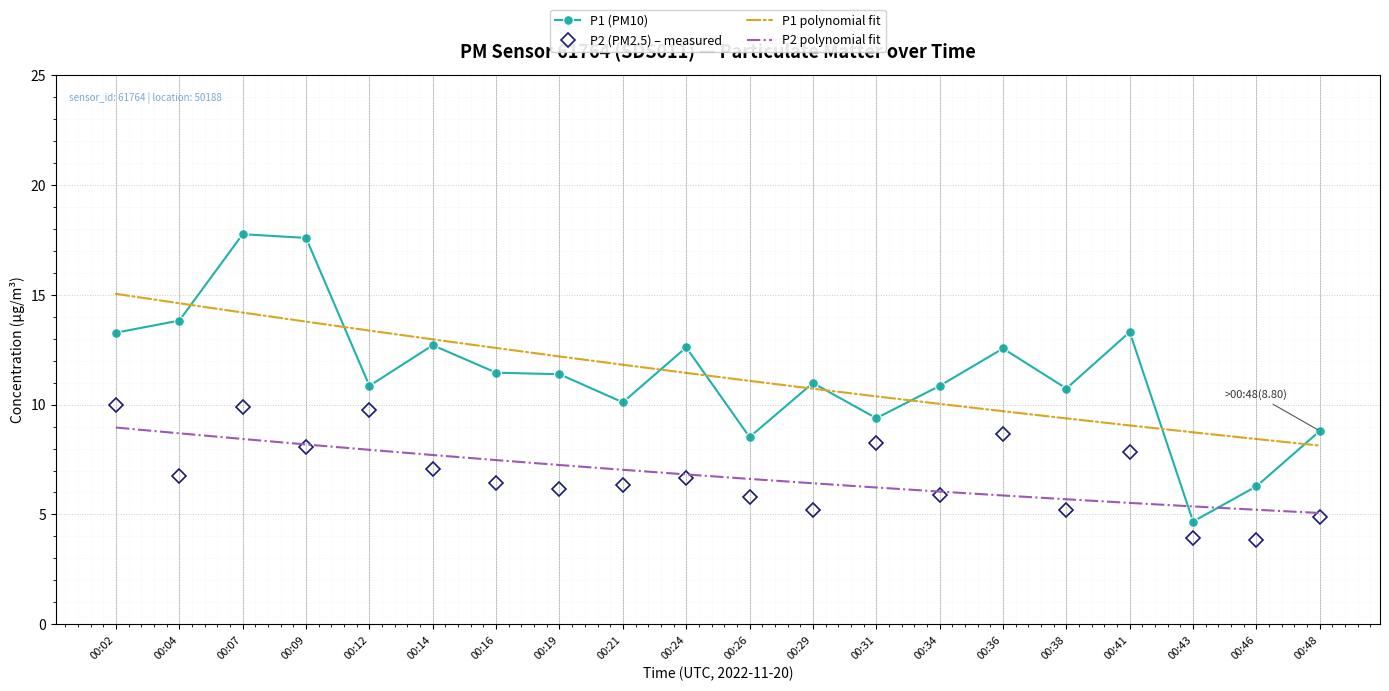

What is the difference between the second highest and second lowest values in the P2 (PM2.5) – measured series?

6.0